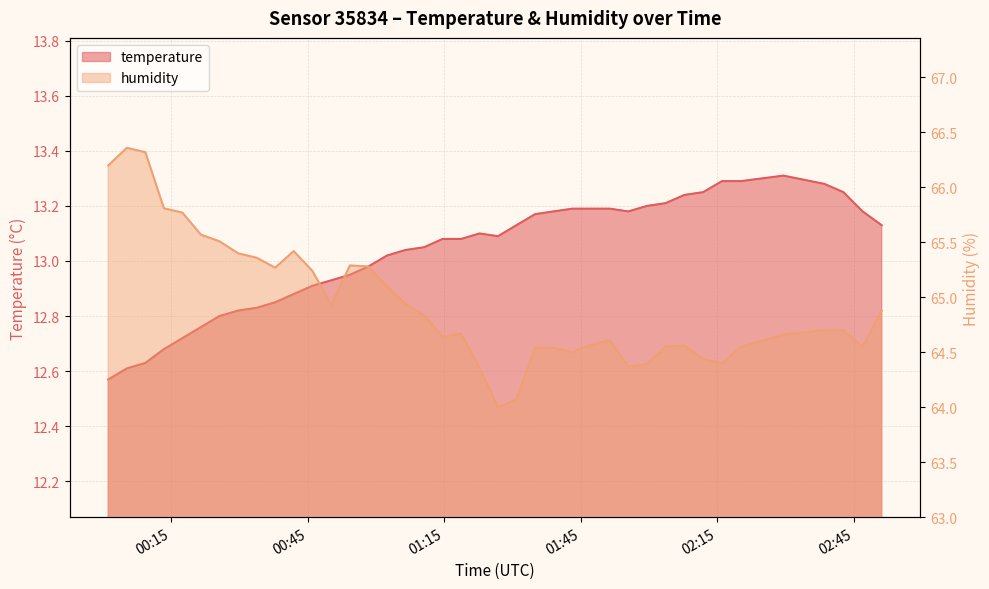

Reading left to right, transcribe all the data shown in this chart.

temperature: 12.6	12.6	12.6	12.7	12.7	12.8	12.8	12.8	12.8	12.8	12.9	12.9	12.9	12.9	13.0	13.0	13.0	13.1	13.1	13.1	13.1	13.1	13.1	13.2	13.2	13.2	13.2	13.2	13.2	13.2	13.2	13.2	13.2	13.3	13.3	13.3	13.3	13.2	13.2	13.1
humidity: 66.2	66.4	66.3	65.8	65.8	65.6	65.5	65.4	65.4	65.3	65.4	65.2	64.9	65.3	65.3	65.1	64.9	64.8	64.6	64.7	64.4	64.0	64.1	64.5	64.5	64.5	64.6	64.6	64.4	64.4	64.5	64.6	64.4	64.4	64.5	64.7	64.7	64.7	64.5	64.9